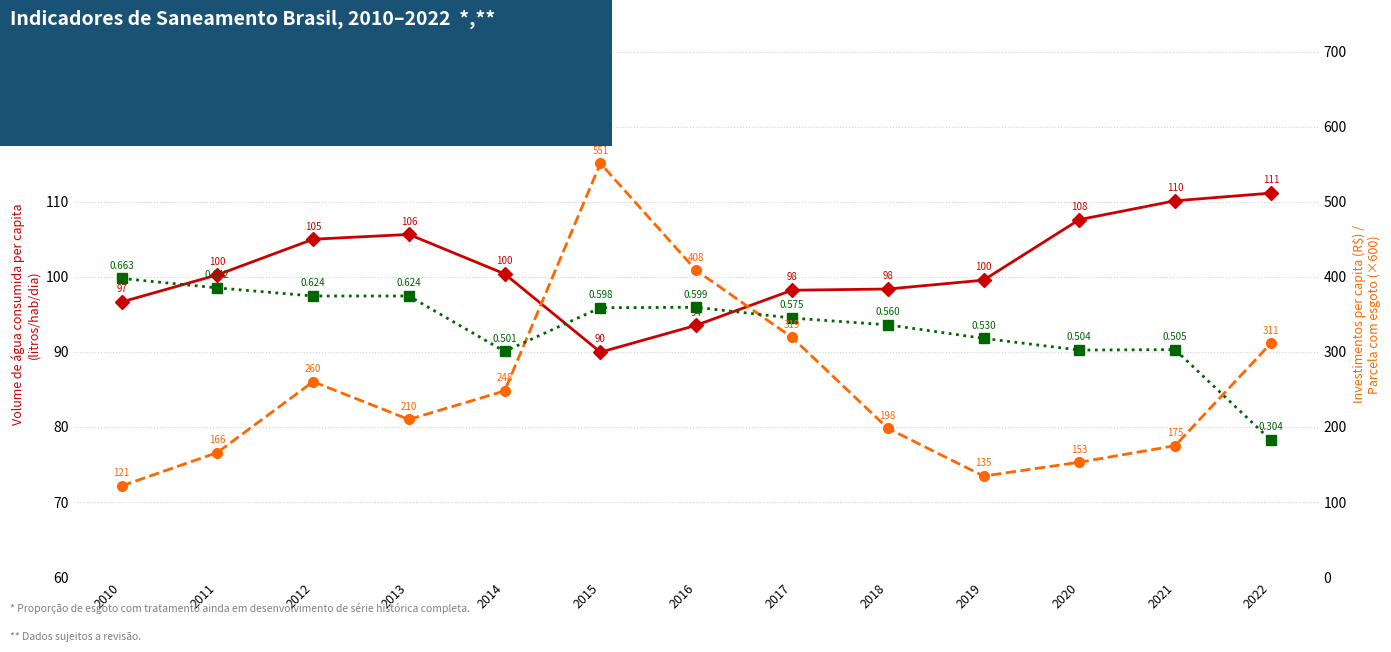

Does the chart have visible grid lines?

Yes